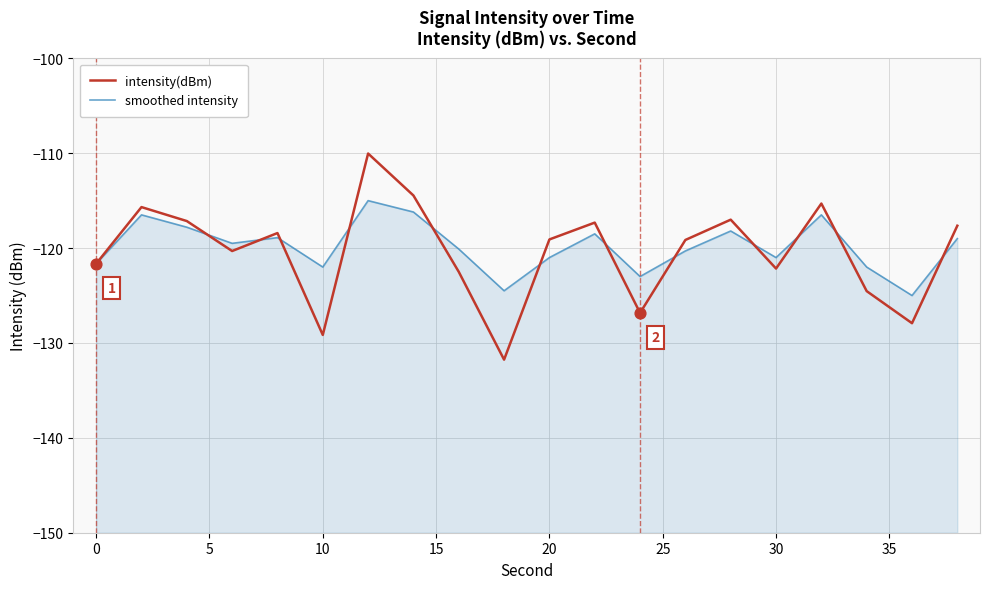

At how many categories does at least one series exceed -114?

1